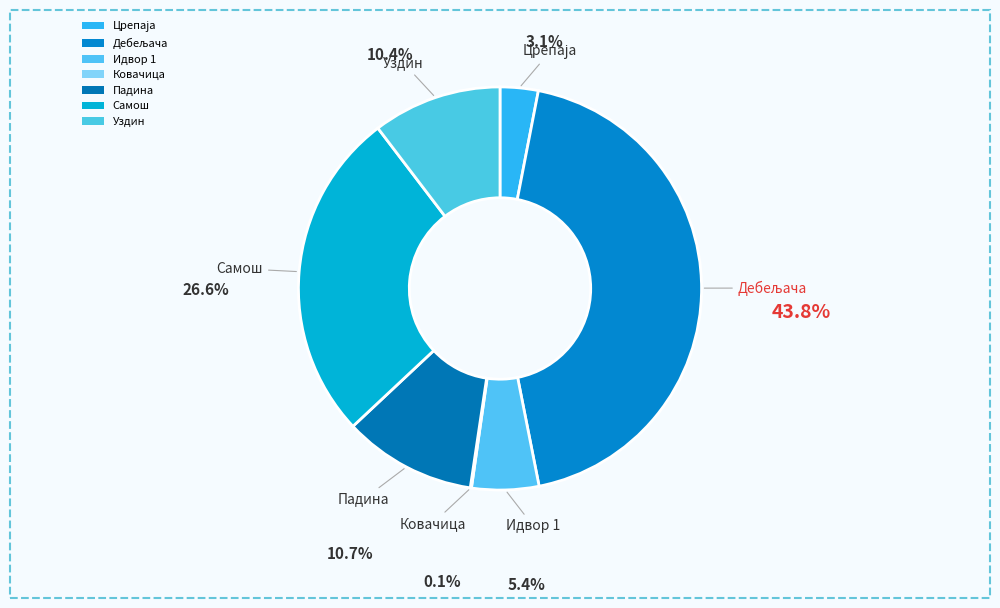

How many slices are in this pie chart?

7